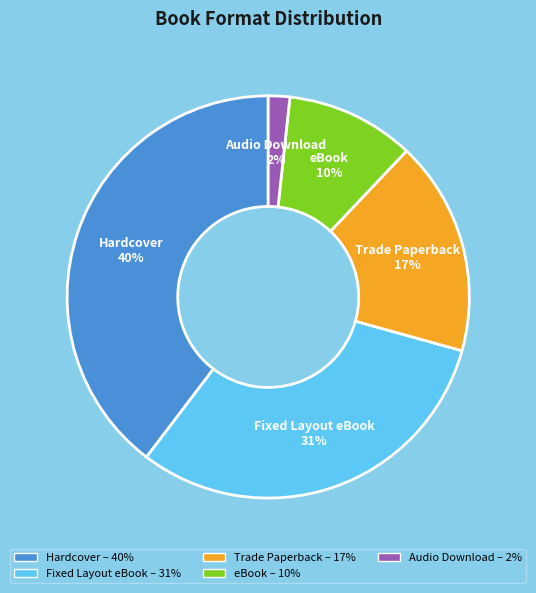

To the nearest percent, what is the average slice percentage?

20%